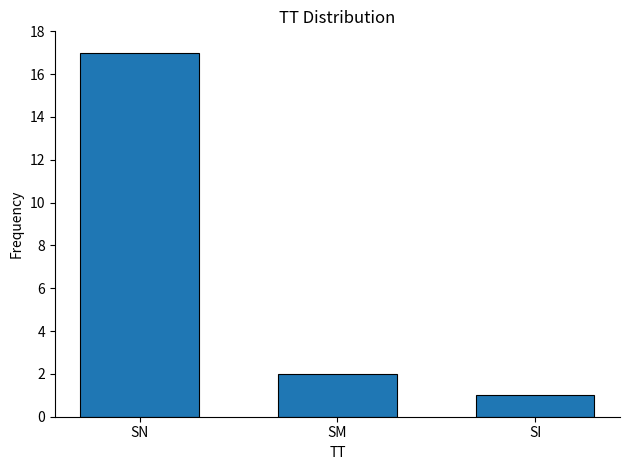

What is the difference between the values at SI and SM?

1